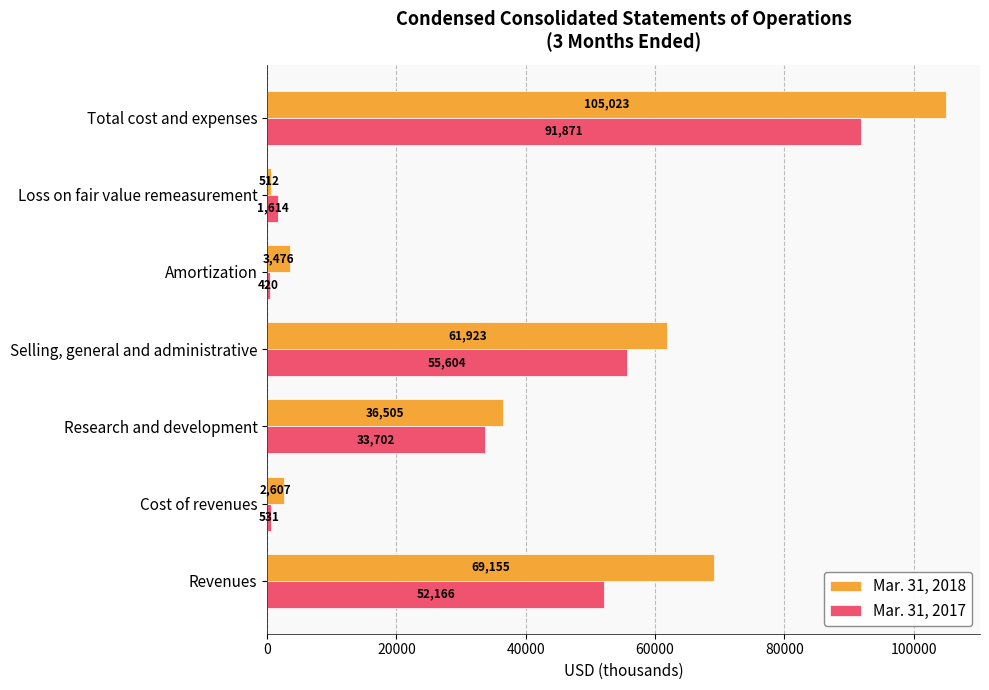

At which label is Mar. 31, 2018 closest to 52767?

Selling, general and administrative